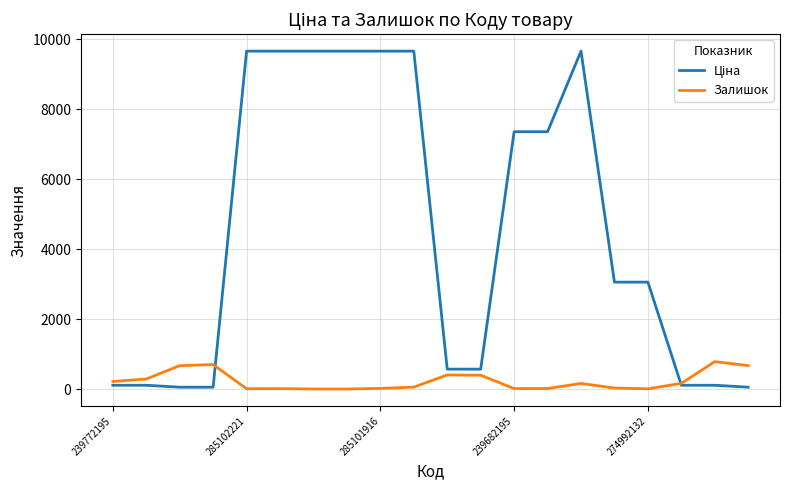

What is the maximum value for Залишок?

786.0